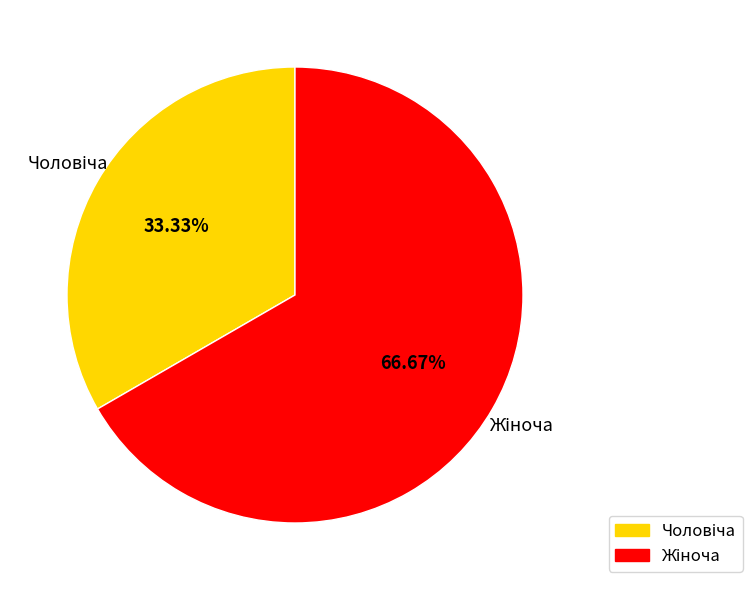

Does any single category account for the majority?

Yes